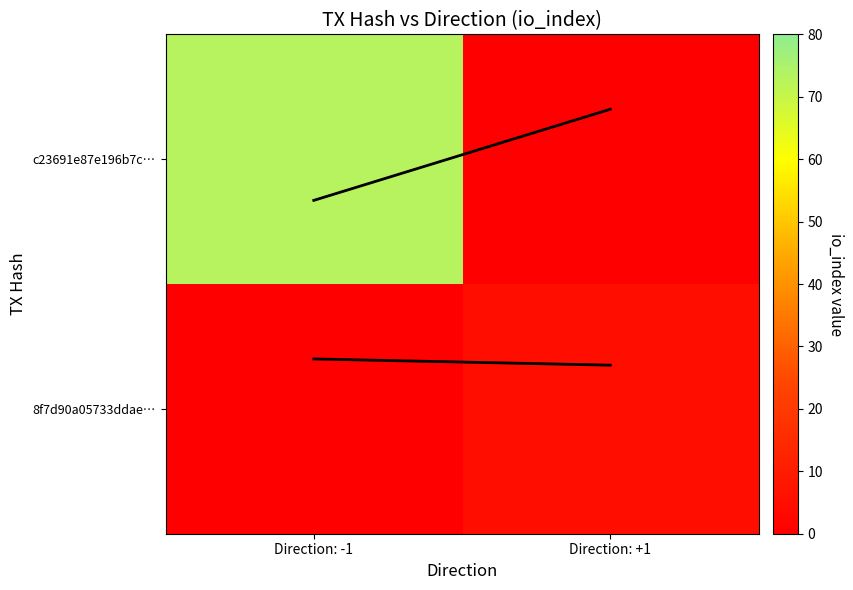

At how many categories does at least one series exceed 66?

1